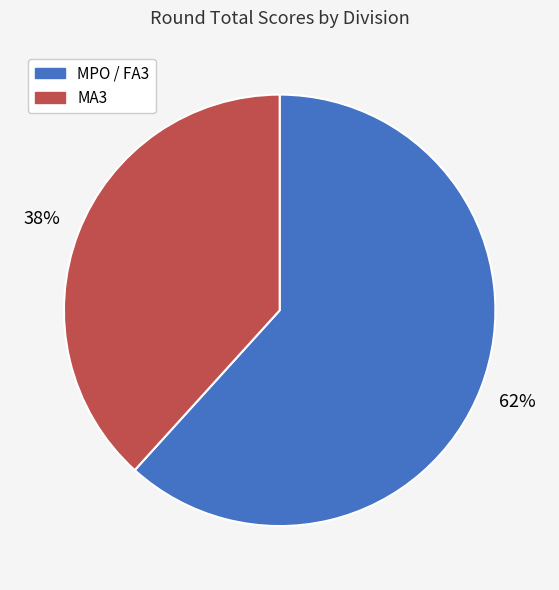

How many segments does this pie chart have?

2